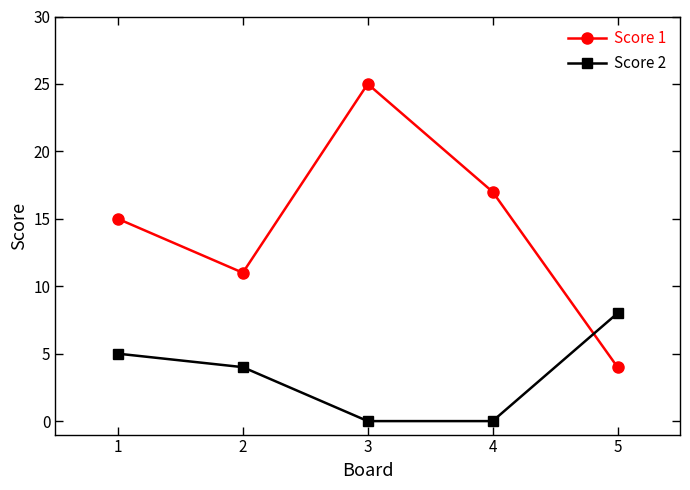

True or false: Score 2 has more than 1 interior local peaks.

False